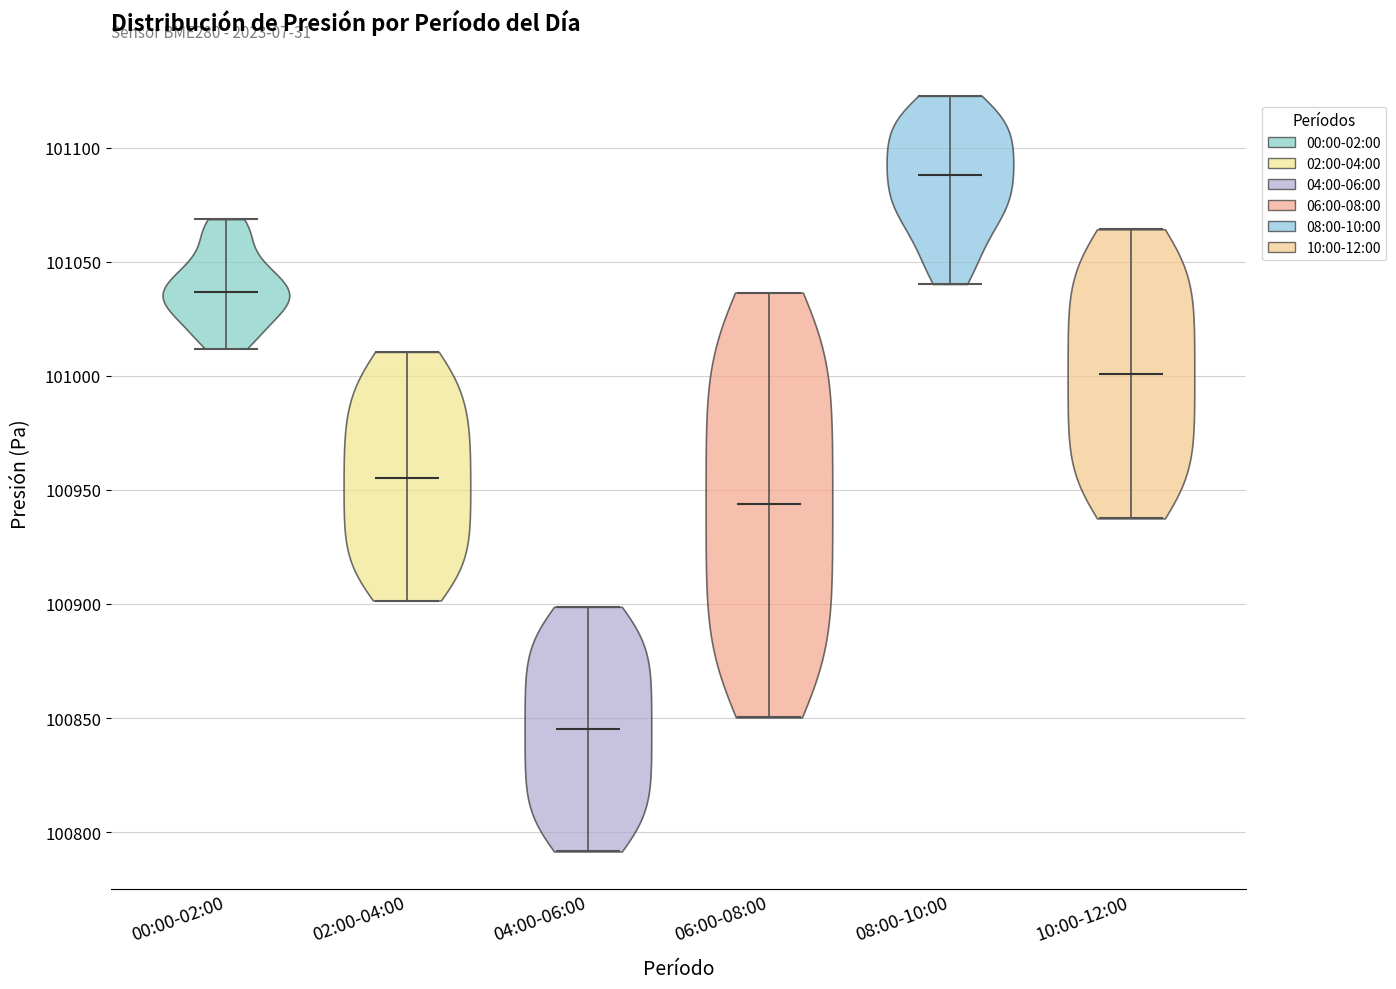

Which violin has the lowest median line?

04:00-06:00